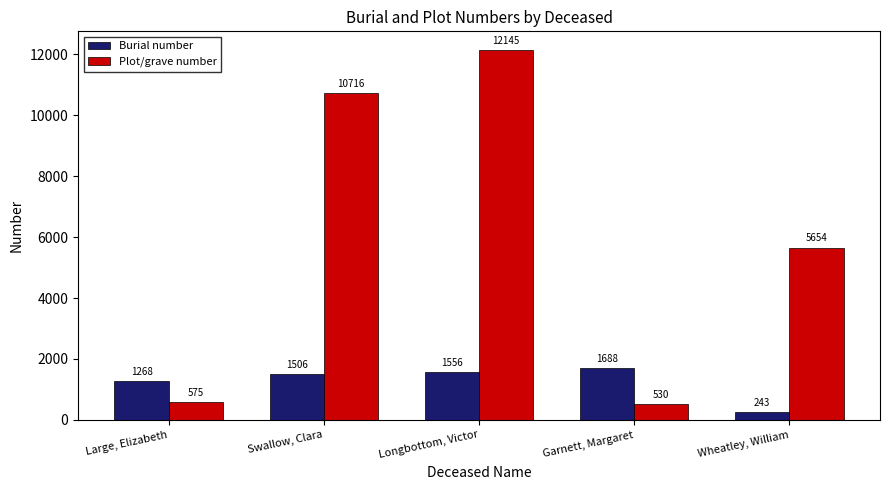

Rank the categories by Burial number value from highest to lowest.

Garnett, Margaret, Longbottom, Victor, Swallow, Clara, Large, Elizabeth, Wheatley, William